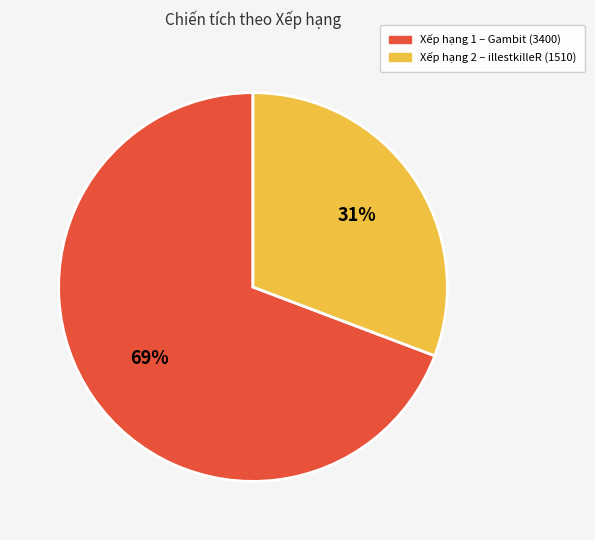

Do Xếp hạng 1 – Gambit (3400) and Xếp hạng 2 – illestkilleR (1510) together represent more than half of the pie?

Yes